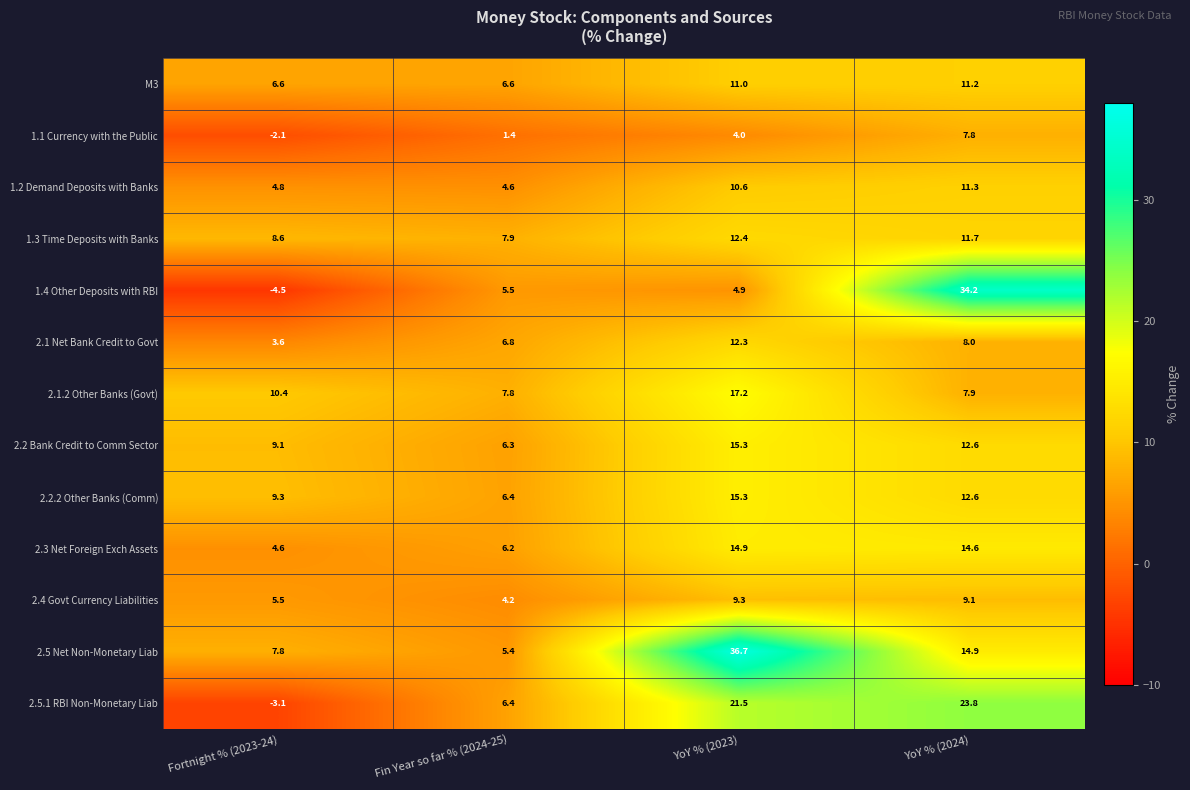

Where does the 1.4 Other Deposits with RBI series first go above 5?

Fin Year so far % (2024-25)